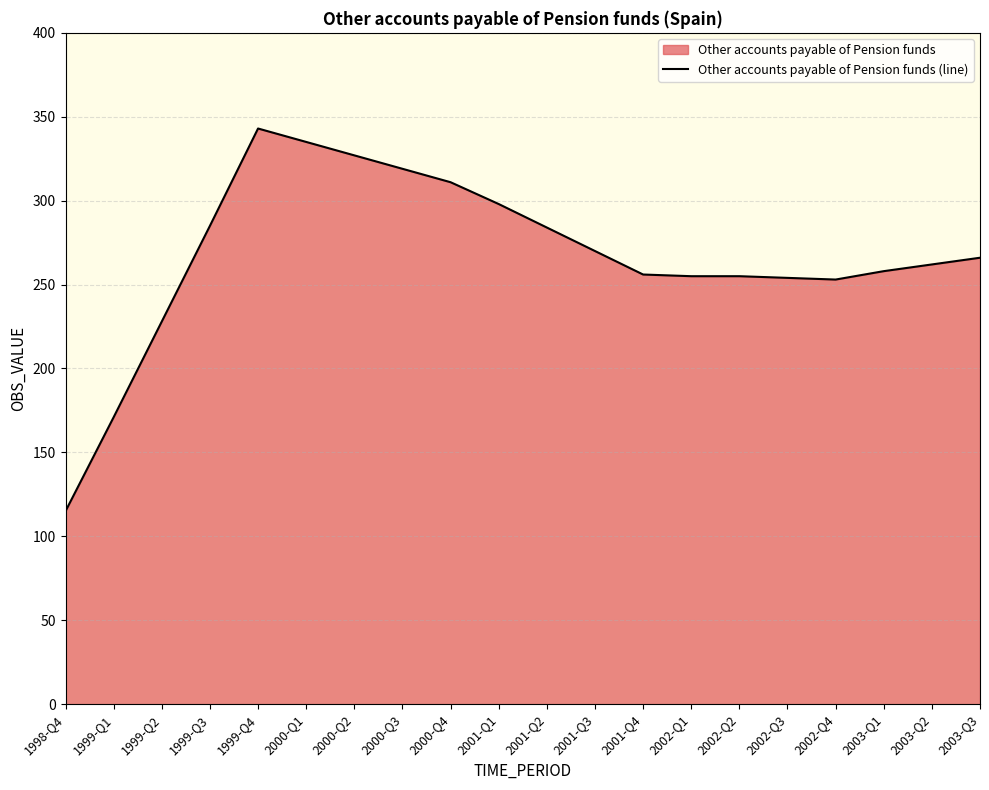

What is the difference between the second highest and second lowest values?

164